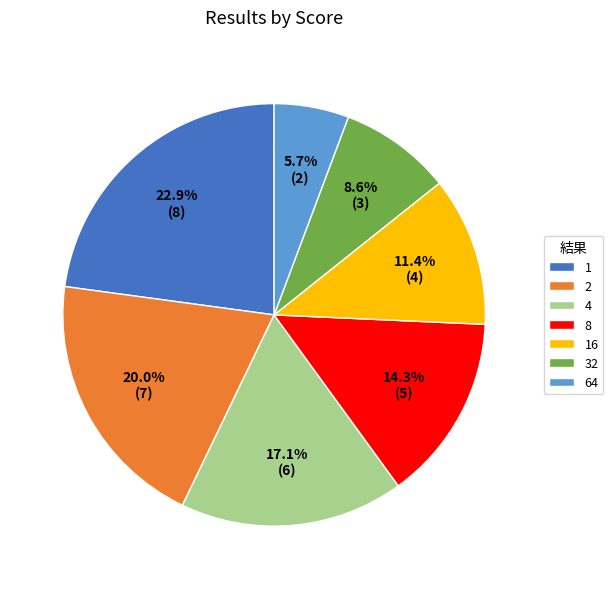

How many slices are in this pie chart?

7